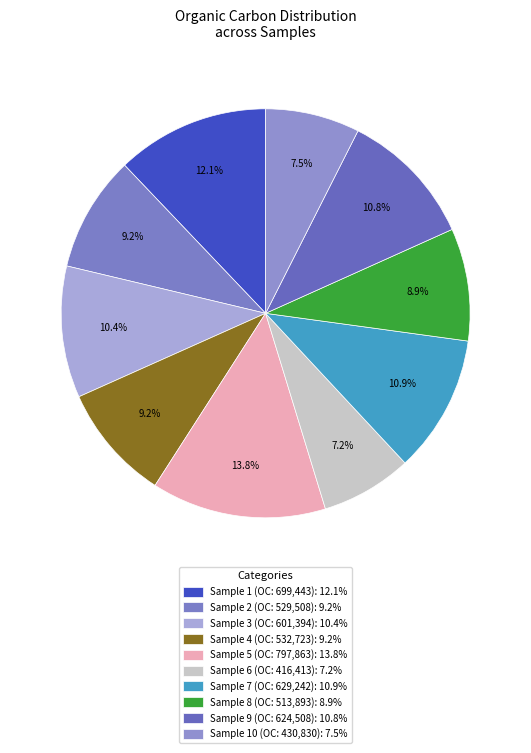

How many slices are in this pie chart?

10